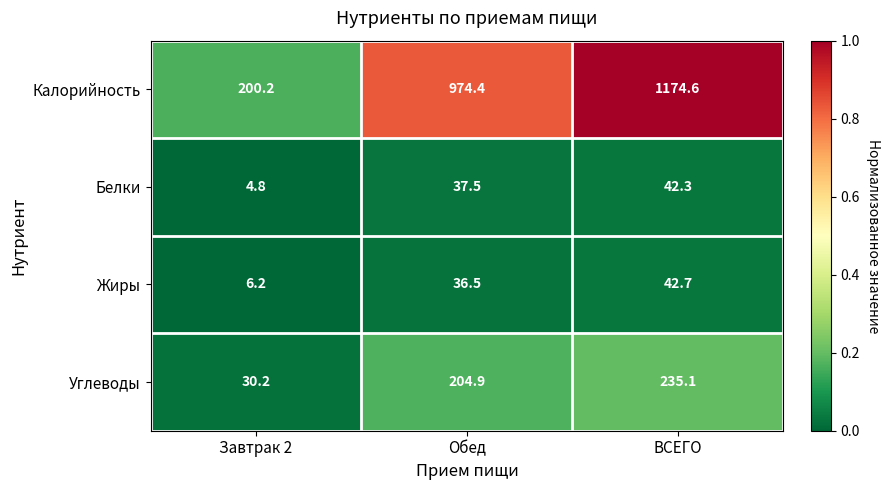

Is it true that Жиры equals 9.4 at Завтрак 2?

False